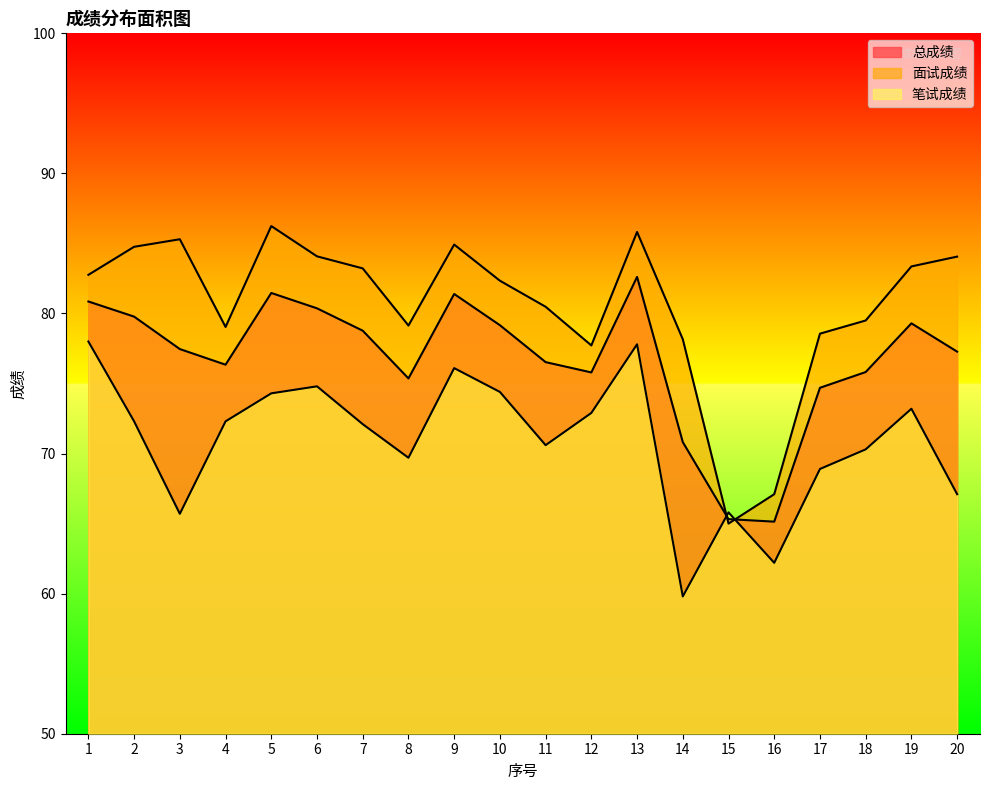

What is the minimum value for 总成绩?

65.1